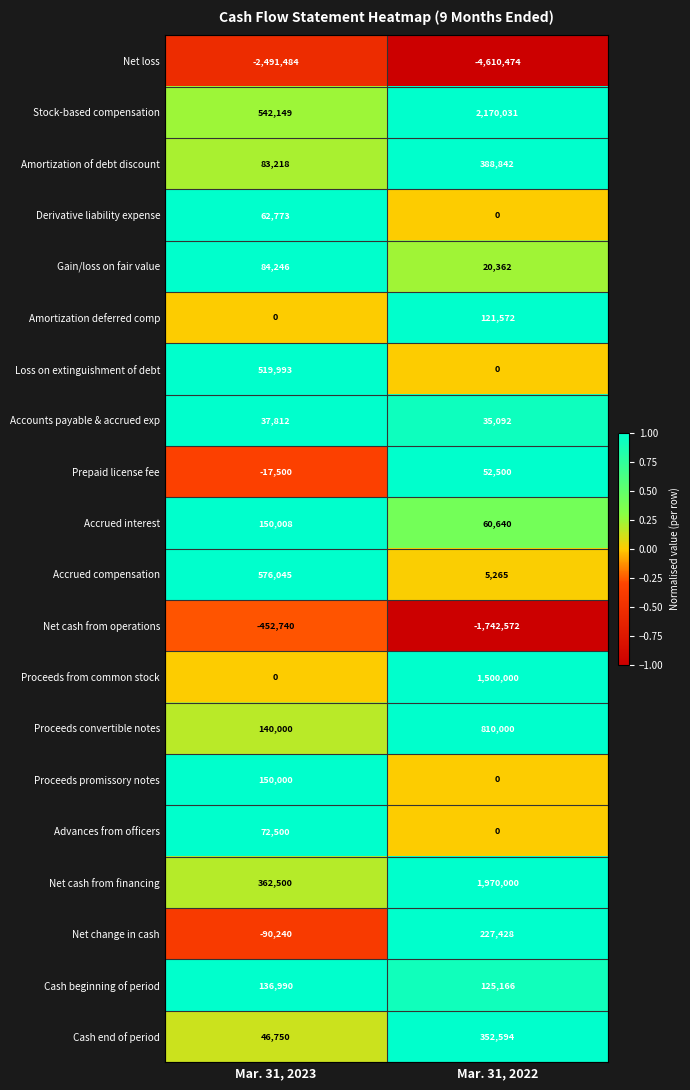

How many data points does each series have?

2